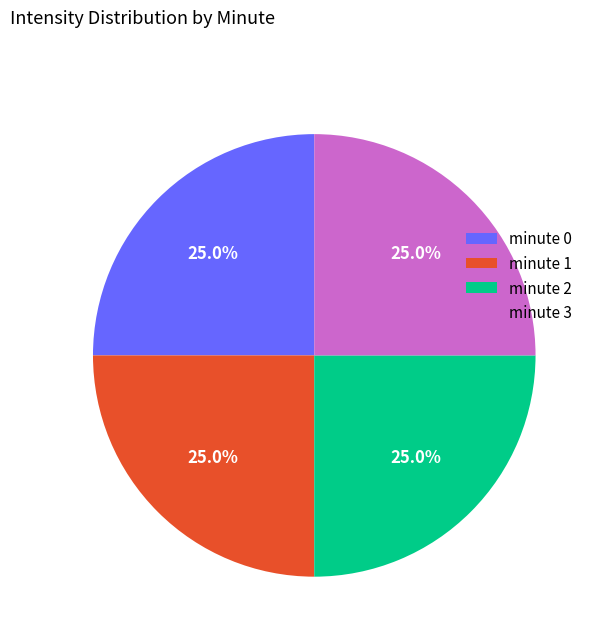

How much of the chart is everything except minute 1?

75.0%